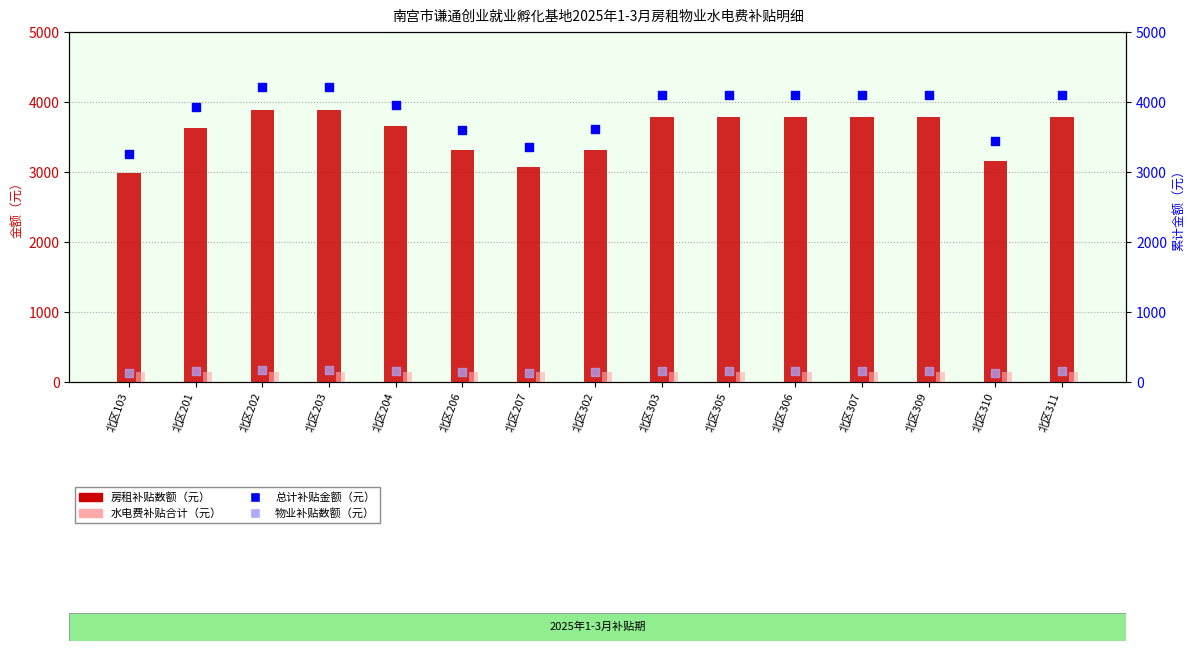

Which series has the largest total across all categories?

总计补贴金额（元）